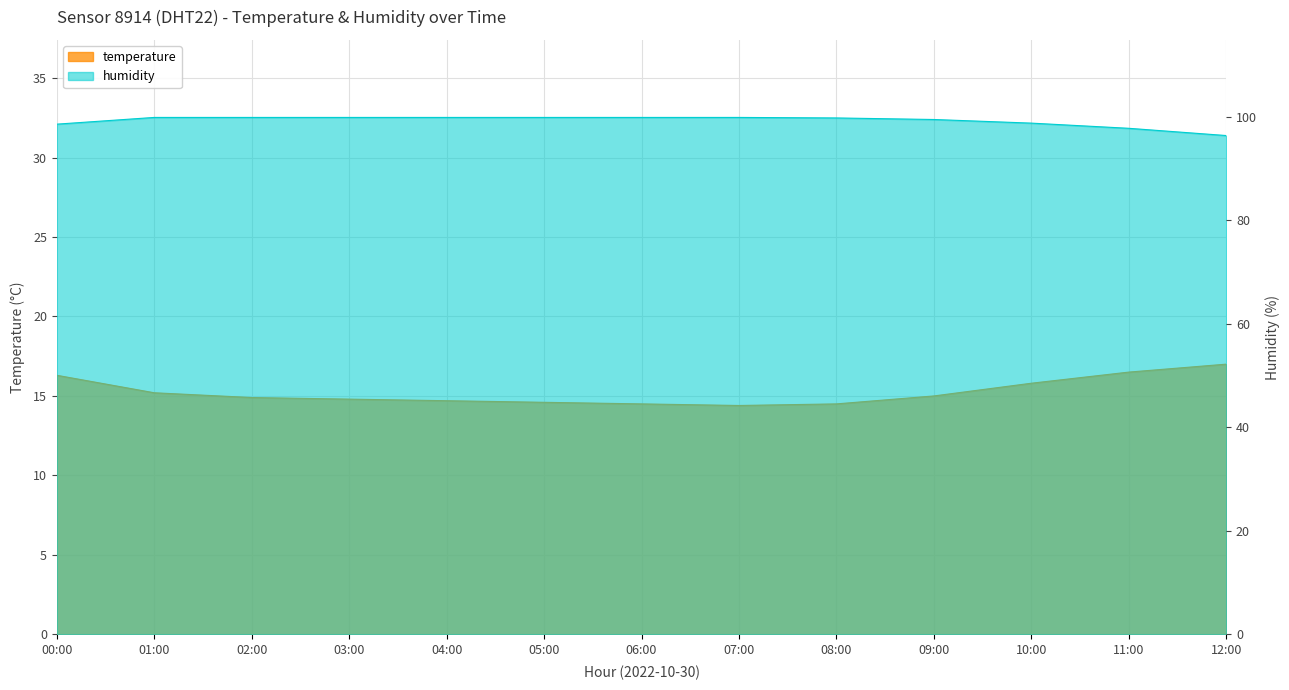

At which category does the chart reach its peak across all series?

01:00